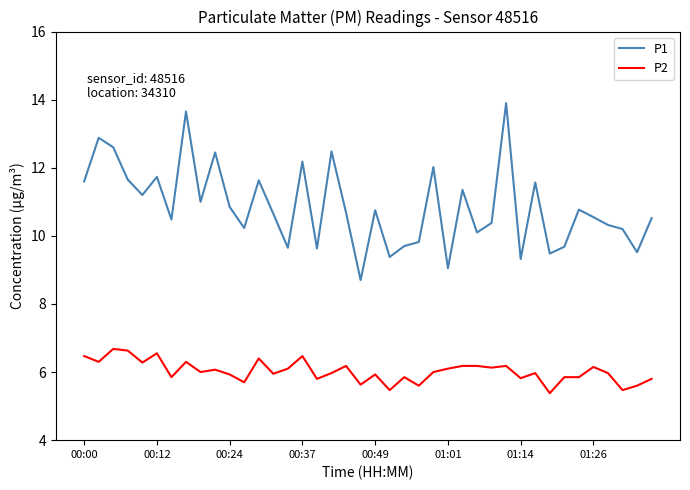

What is the difference between the second highest and second lowest values in the P1 series?

4.6